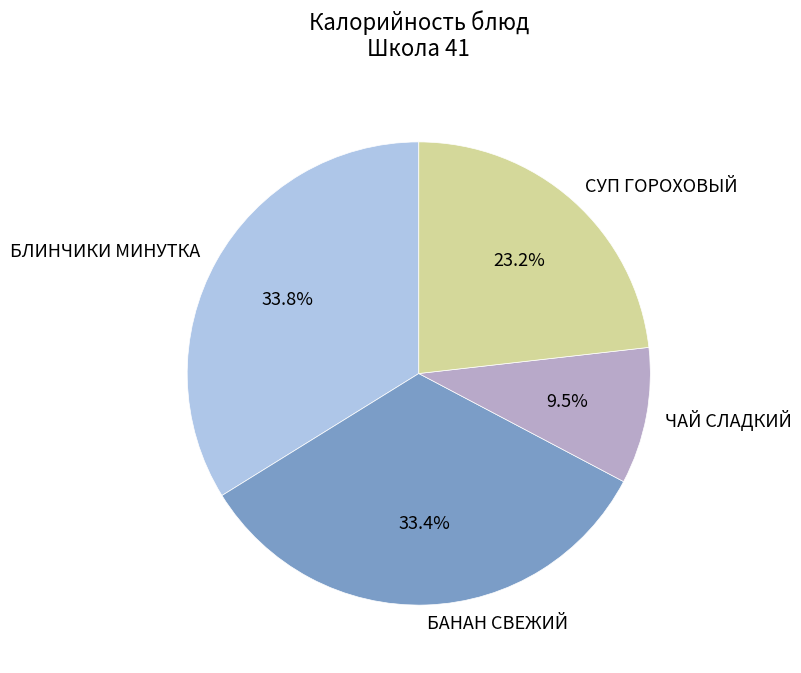

How much of the chart is everything except БАНАН СВЕЖИЙ?

66.6%